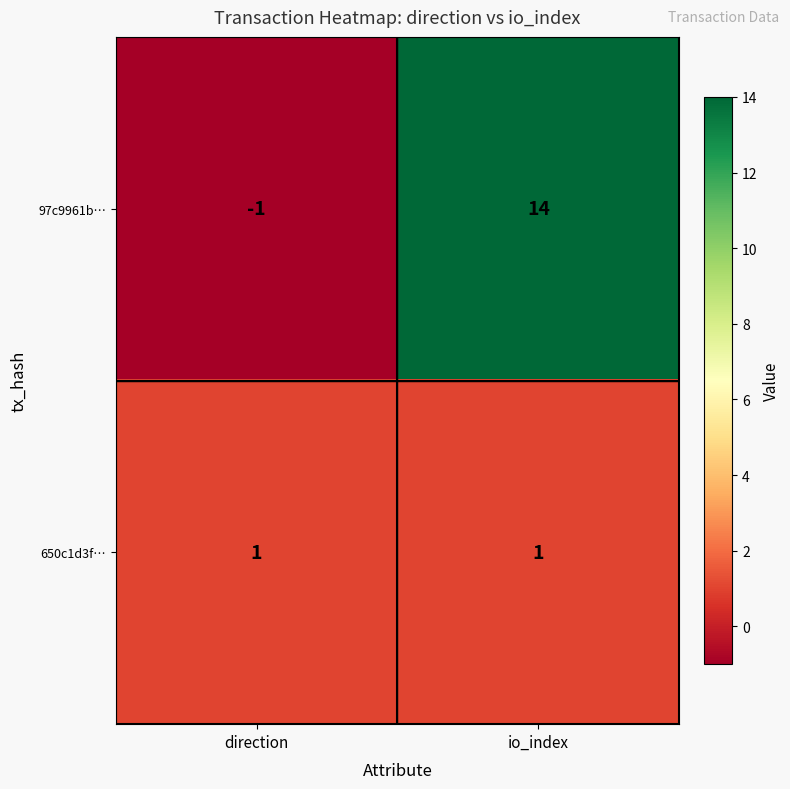

Reading left to right, transcribe all the data shown in this chart.

97c9961b…: -1	14
650c1d3f…: 1	1